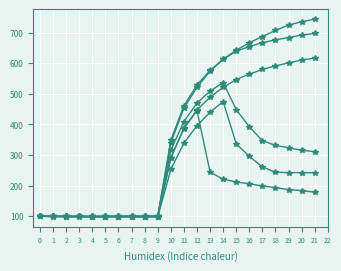

What is the smallest value displayed?

97.8